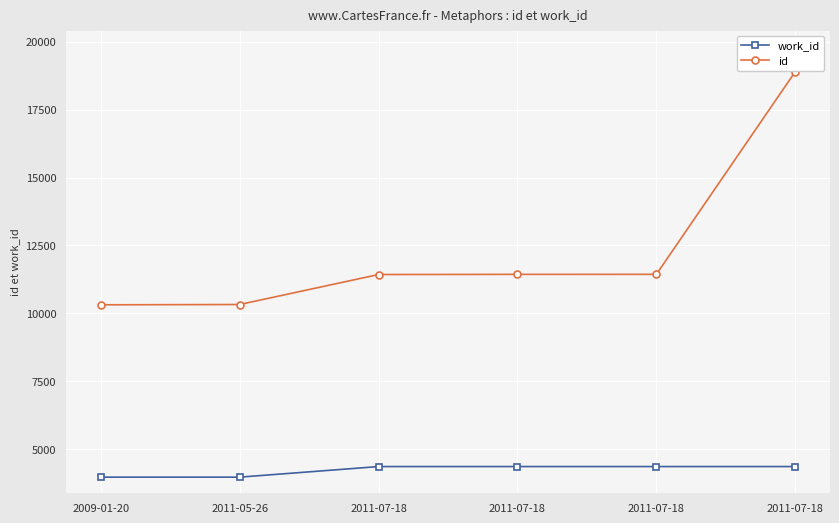

True or false: work_id and id cross at least once.

False